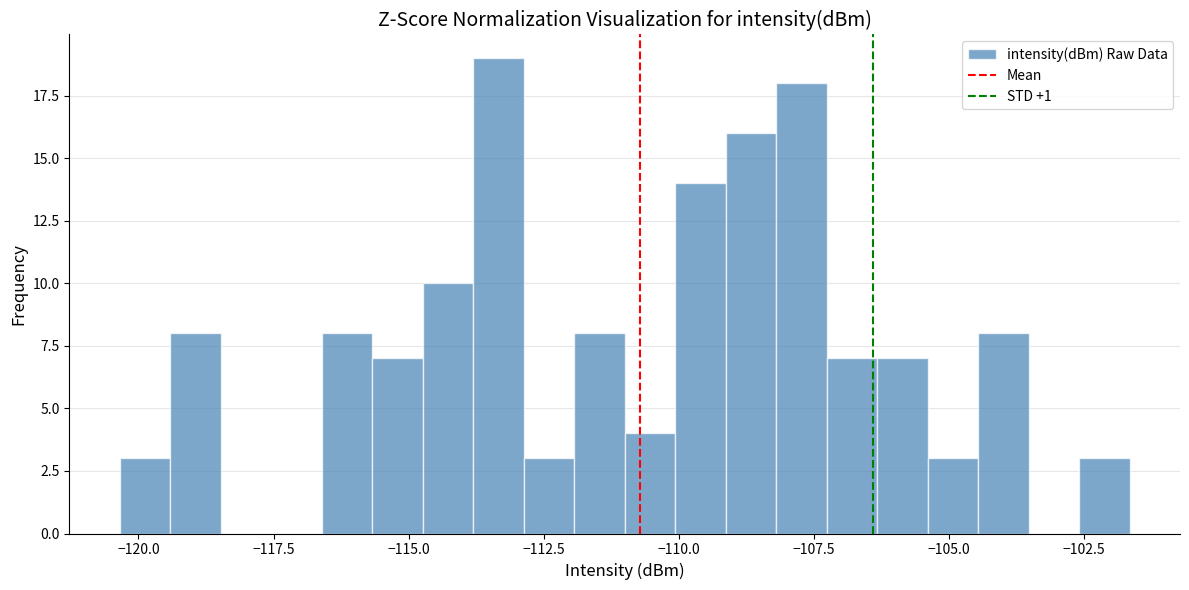

Read against the x-axis, roughly where is the centre of the tallest bar?

-113.5